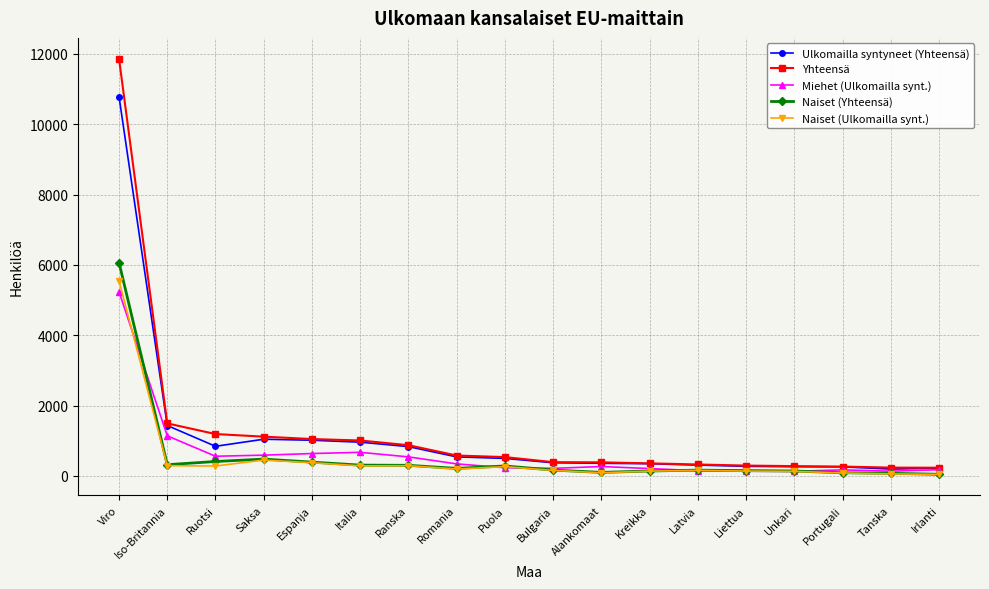

What is the maximum value shown in the chart?

11863